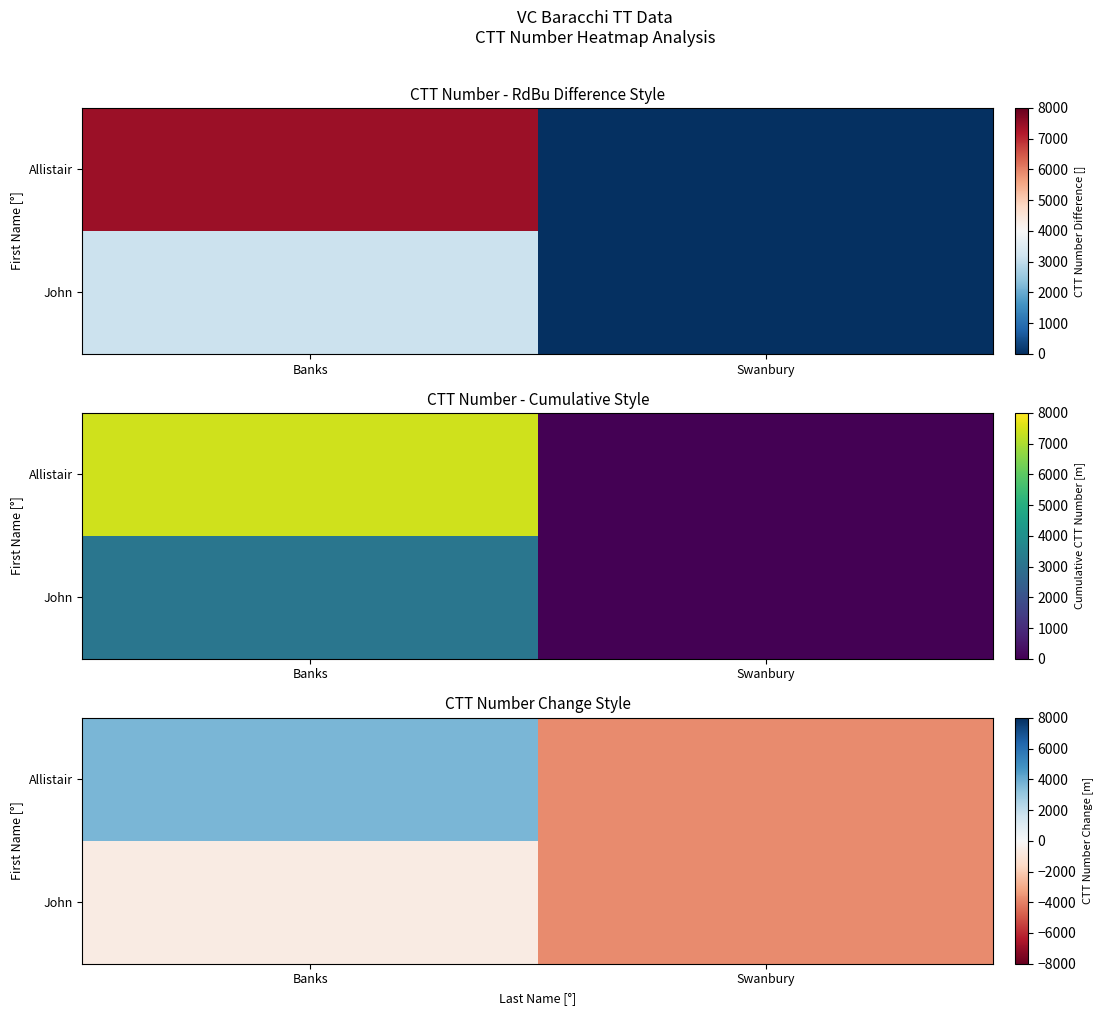

What is the average value of the Allistair series?

-78